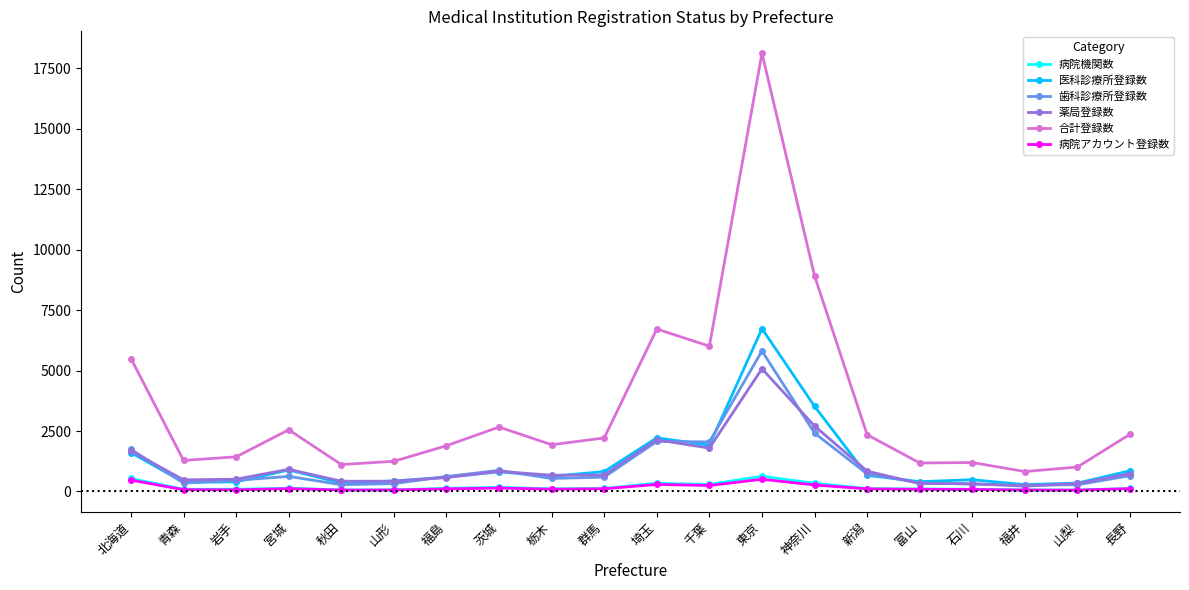

At which category does 薬局登録数 reach its first local peak?

宮城